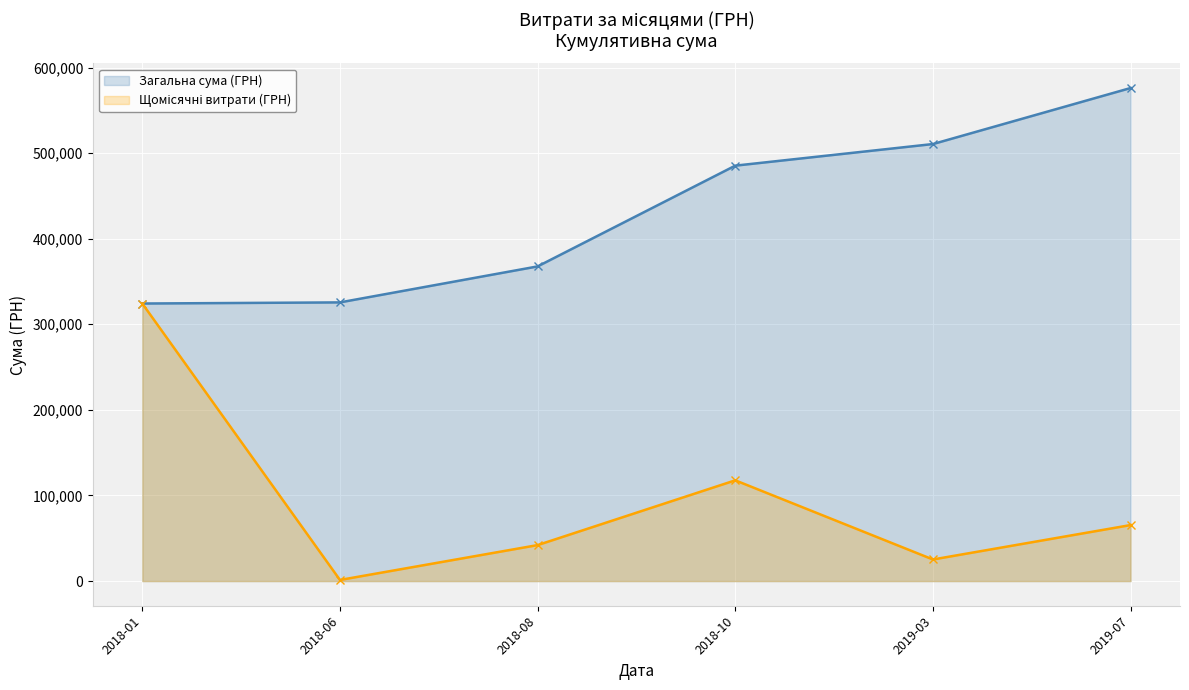

What is the smallest value displayed?

1320.0